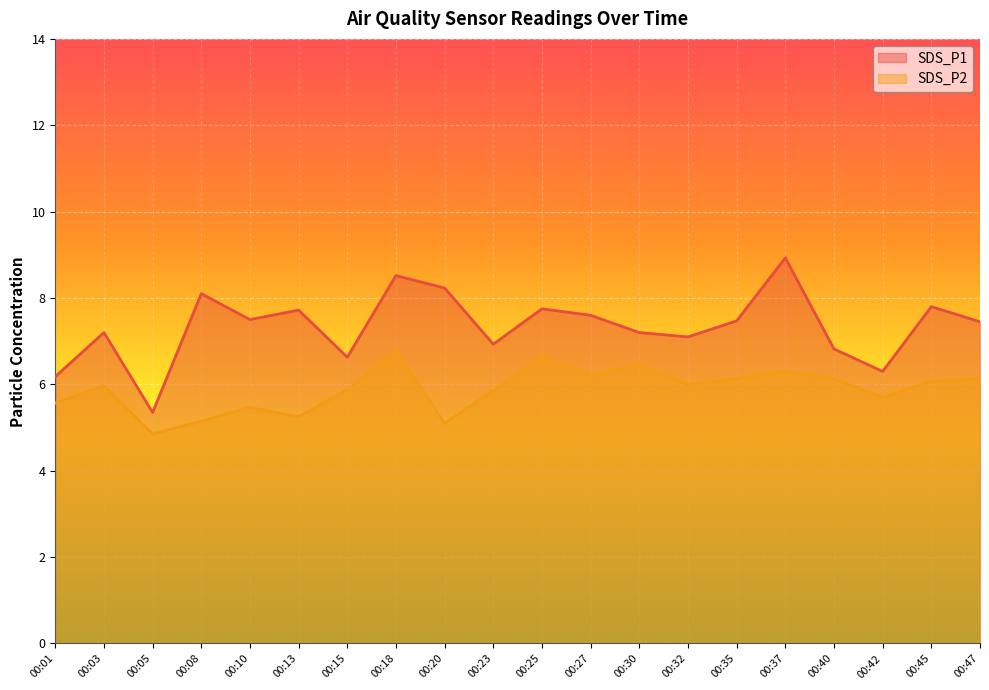

List the series in order of their peak value, highest first.

SDS_P1, SDS_P2